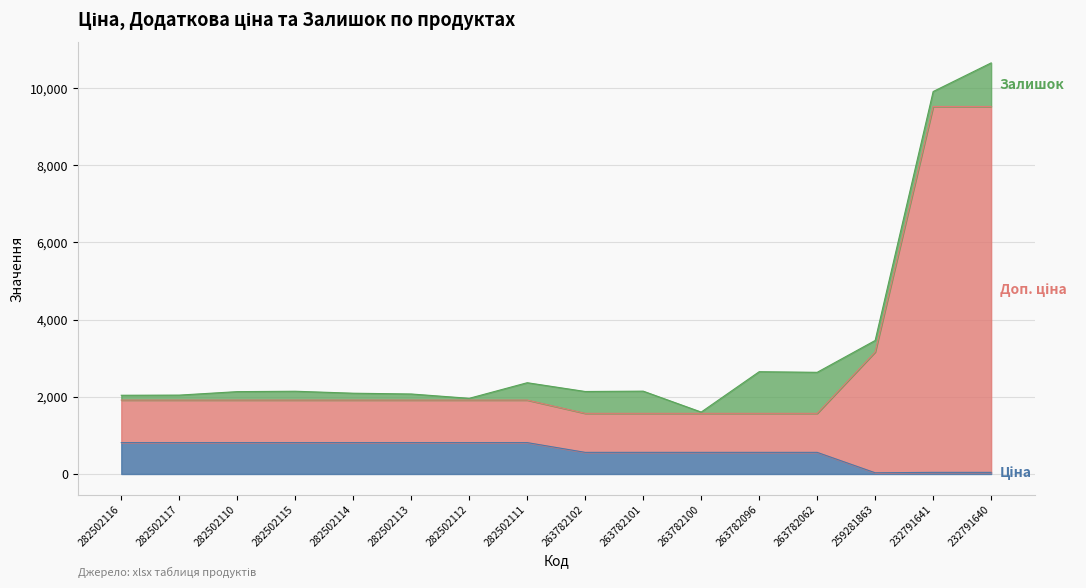

At which category is the sum across all series the highest?

232791640